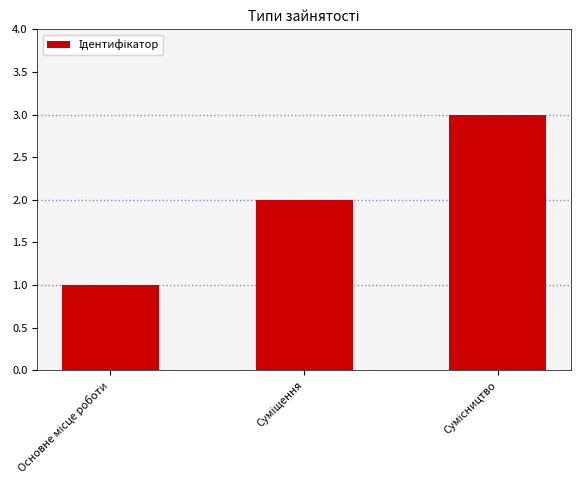

What is the sum of all values?

6